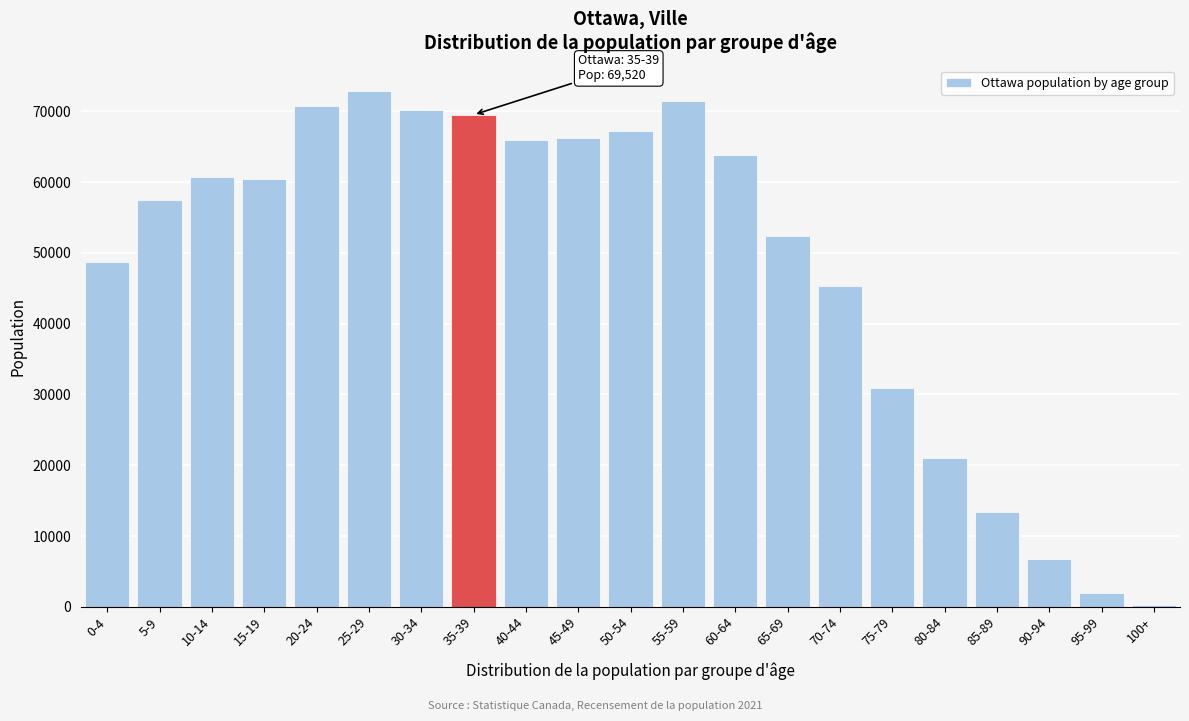

Reading left to right, what are all the values shown in this chart?

48790	57410	60720	60385	70785	72830	70190	69520	65890	66240	67265	71465	63795	52355	45375	30940	21080	13385	6775	1960	275